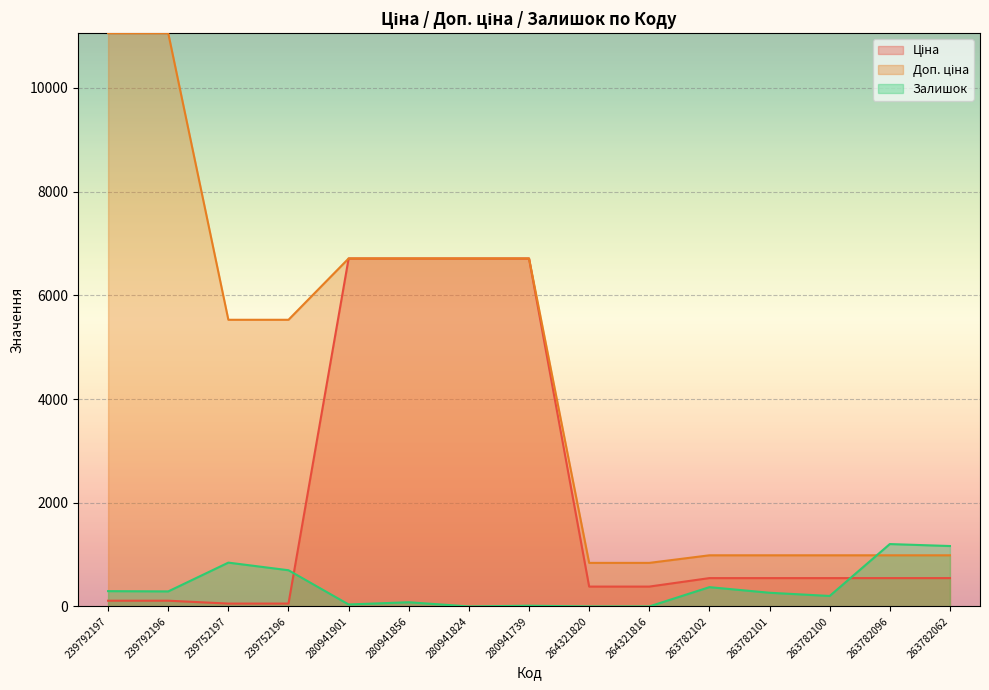

How many values in Залишок are above zero?

12